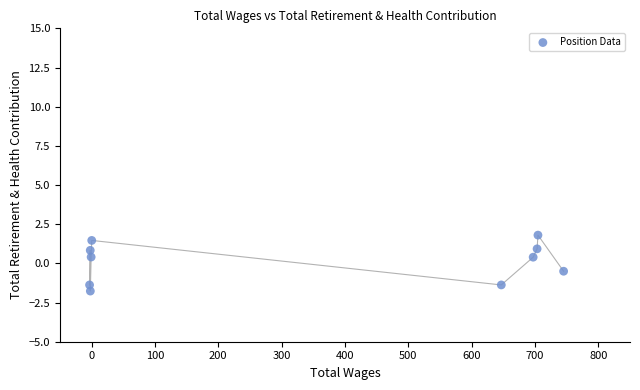

What is the average X value?

349.0